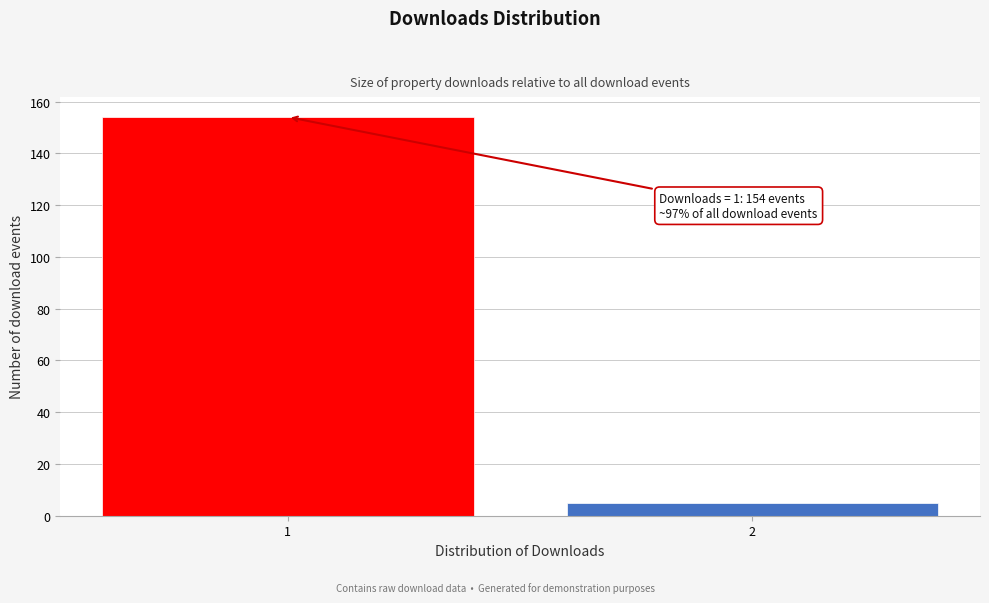

Reading left to right, list all the values displayed in this chart.

154	5